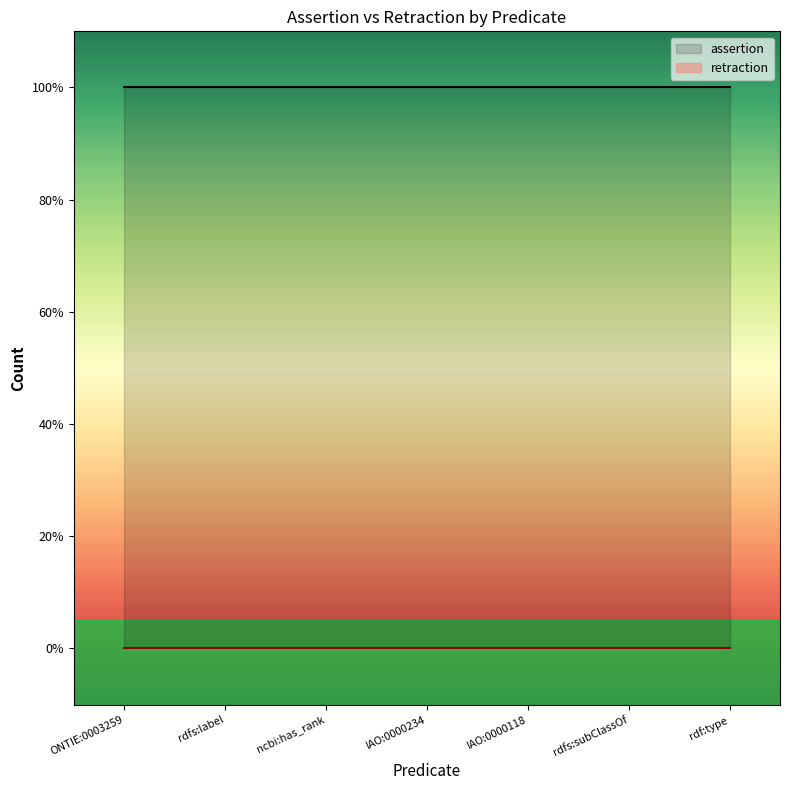

Where is assertion nearest to the value 1?

ONTIE:0003259